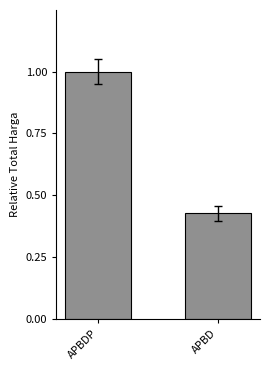

Rank the categories by value from lowest to highest.

APBD, APBDP